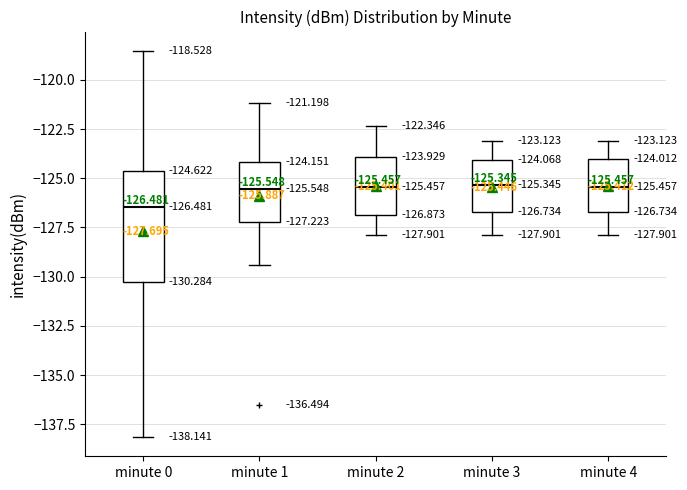

Comparing the boxes themselves (not the whiskers), which one is the tallest?

minute 0